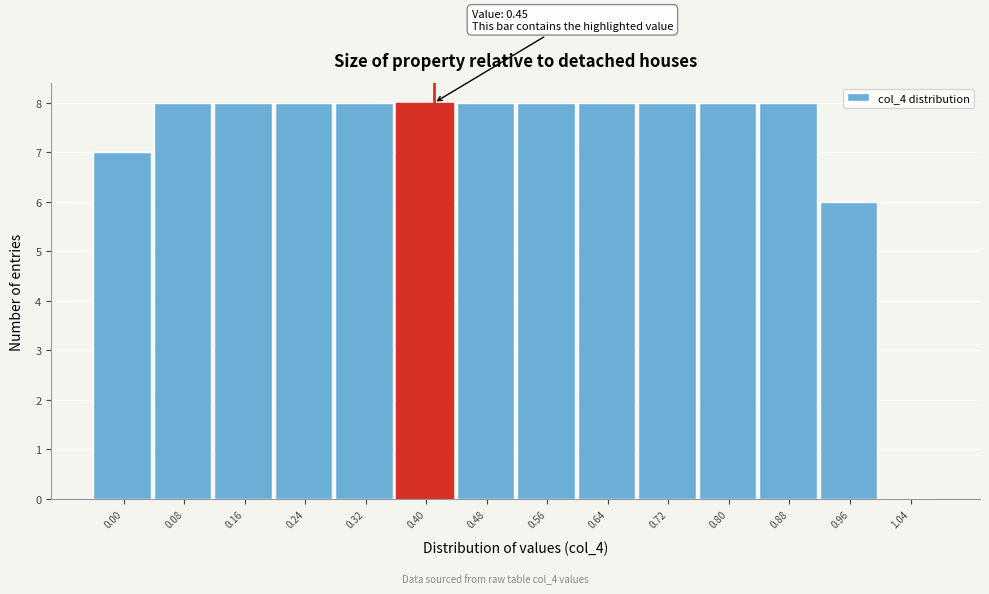

Reading right to left, what are all the values shown in this chart?

1.04=0	0.96=6	0.88=8	0.80=8	0.72=8	0.64=8	0.56=8	0.48=8	0.40=8	0.32=8	0.24=8	0.16=8	0.08=8	0.00=7